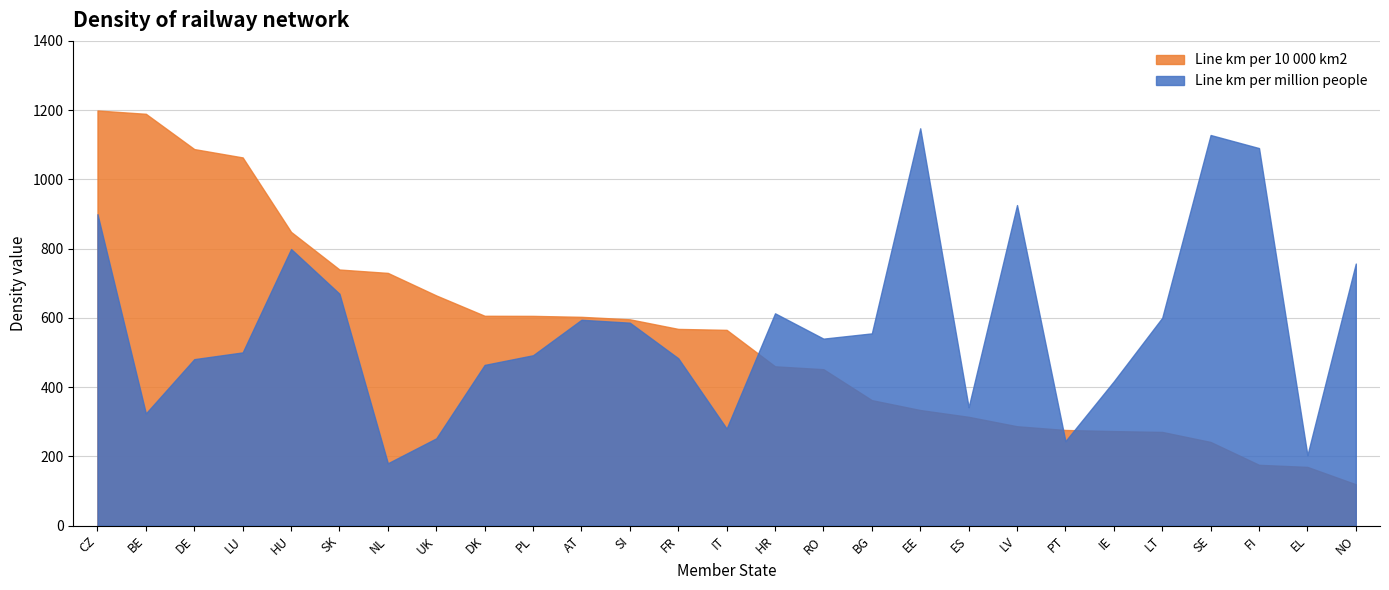

Reading left to right, transcribe all the data shown in this chart.

Line km per million people: CZ=899.5	BE=324.1	DE=480.8	LU=500.3	HU=798.9	SK=669.7	NL=180.1	UK=252.1	DK=464.2	PL=492.1	AT=594.5	SI=586.1	FR=483.4	IT=280.3	HR=613.2	RO=540.0	BG=555.2	EE=1147.6	ES=341.9	LV=925.8	PT=244.0	IE=416.8	LT=600.3	SE=1128.2	FI=1090.4	EL=203.6	NO=756.9
Line km per 10 000 km2: CZ=1199.0	BE=1189.4	DE=1087.5	LU=1063.4	HU=848.3	SK=739.7	NL=729.9	UK=664.8	DK=606.1	PL=605.8	AT=603.0	SI=595.9	FR=568.1	IT=565.4	HR=460.1	RO=451.8	BG=362.4	EE=333.9	ES=314.3	LV=287.0	PT=276.3	IE=273.0	LT=270.6	SE=241.6	FI=175.6	EL=169.6	NO=119.4